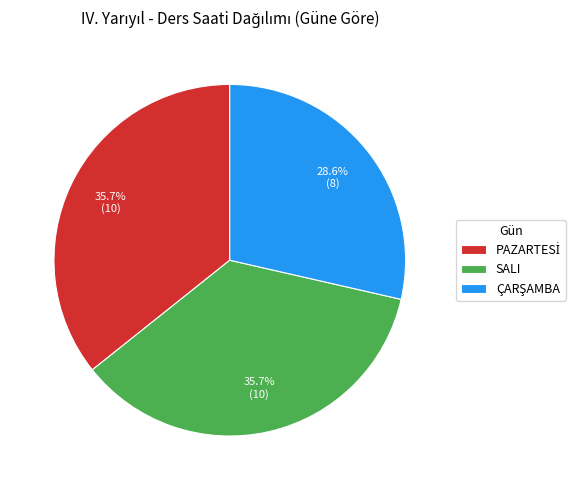

Is there a majority slice in this chart?

No